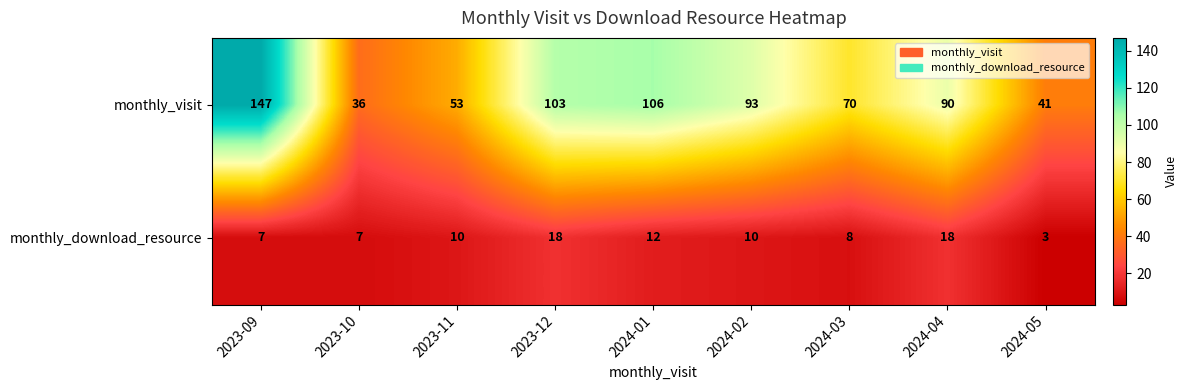

List the labels in order of monthly_visit value, largest first.

2023-09, 2024-01, 2023-12, 2024-02, 2024-04, 2024-03, 2023-11, 2024-05, 2023-10